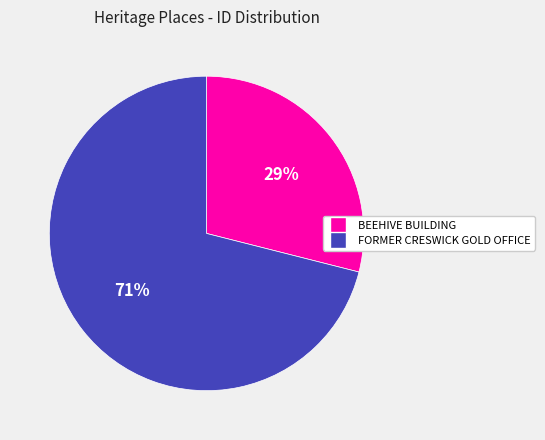

Is there any slice that represents more than half of the pie?

Yes